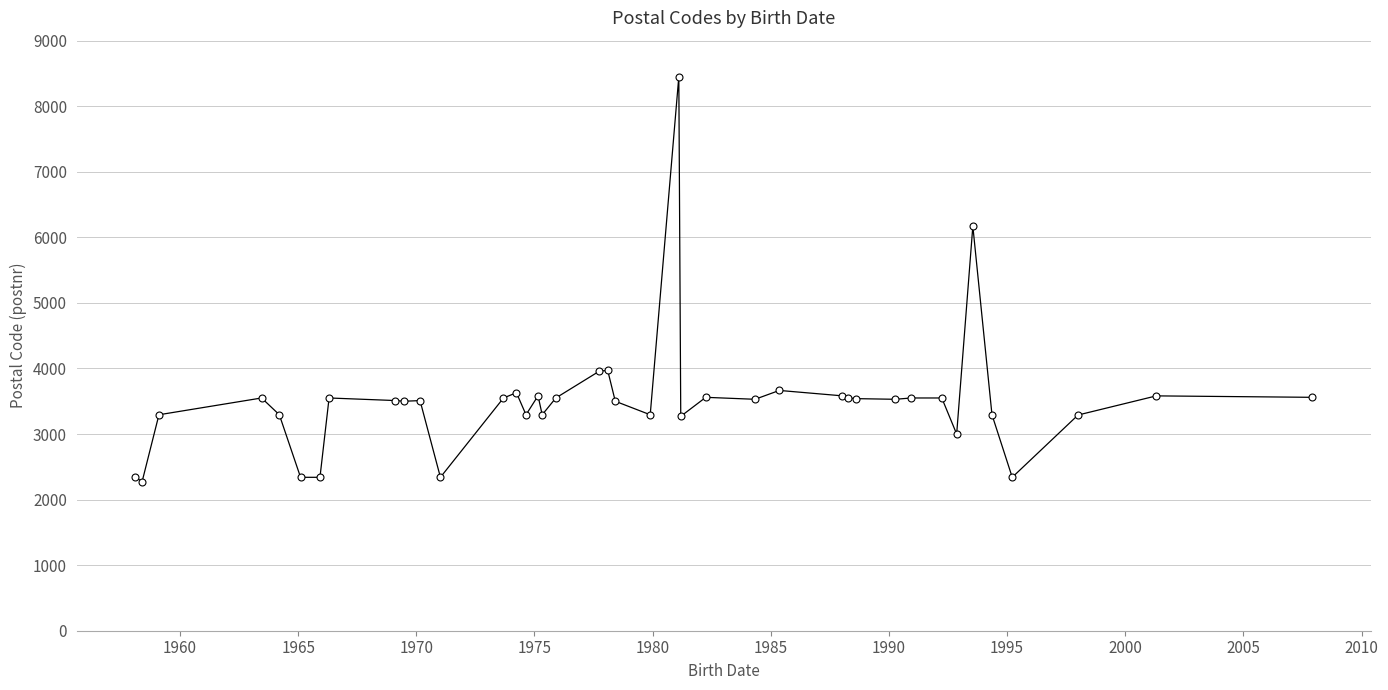

True or false: the data has more than 0 interior local peaks.

True